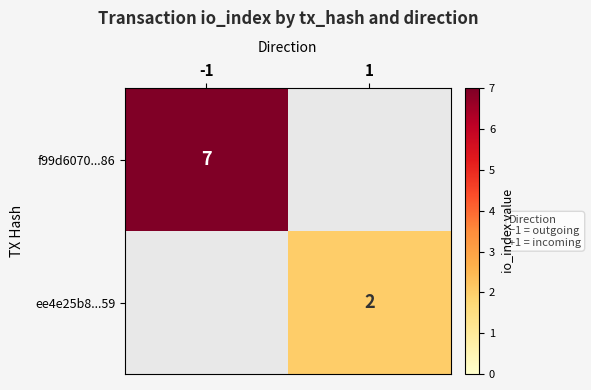

The value of ee4e25b8...59 at 1 is 1. True or false?

False